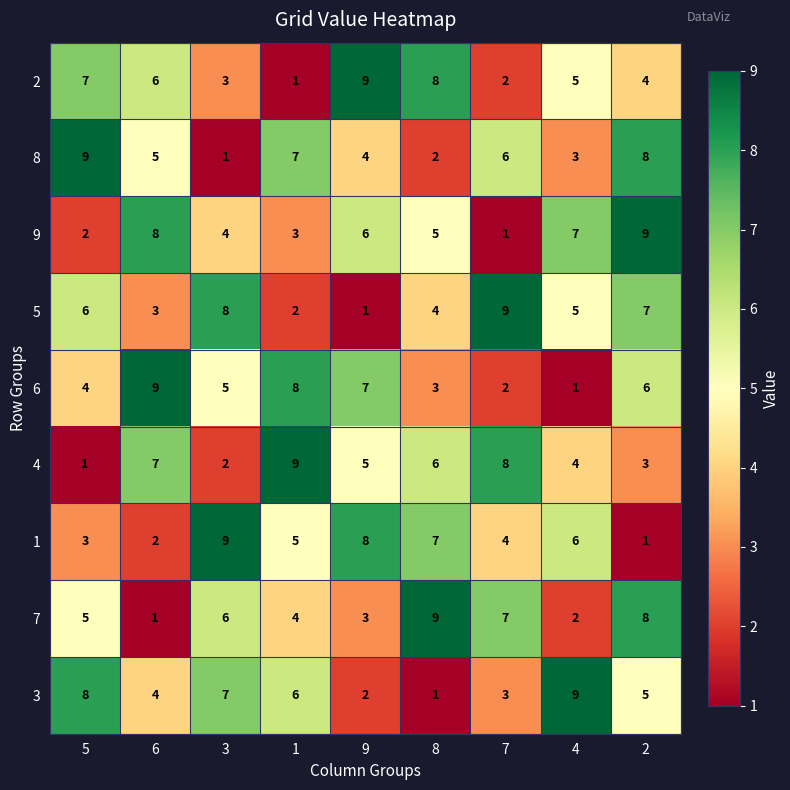

Between 7 and 2, which series saw the biggest shift?

9